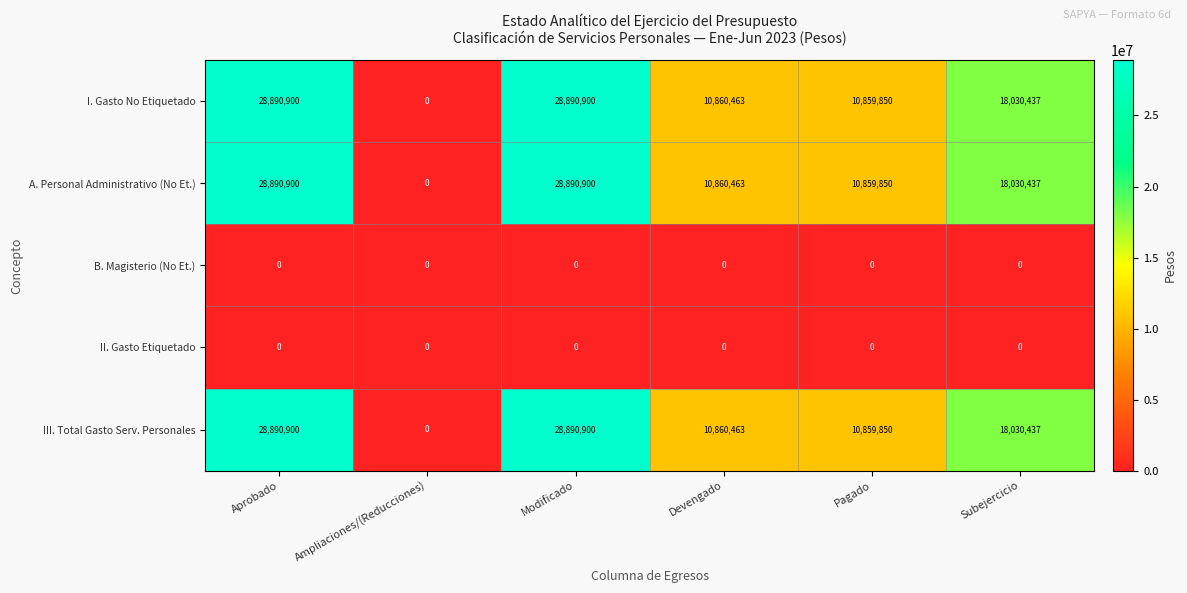

Reading left to right, extract all data points from this chart.

I. Gasto No Etiquetado: 28890900	0	28890900	10860463	10859850	18030437
A. Personal Administrativo (No Et.): 28890900	0	28890900	10860463	10859850	18030437
B. Magisterio (No Et.): 0	0	0	0	0	0
II. Gasto Etiquetado: 0	0	0	0	0	0
III. Total Gasto Serv. Personales: 28890900	0	28890900	10860463	10859850	18030437